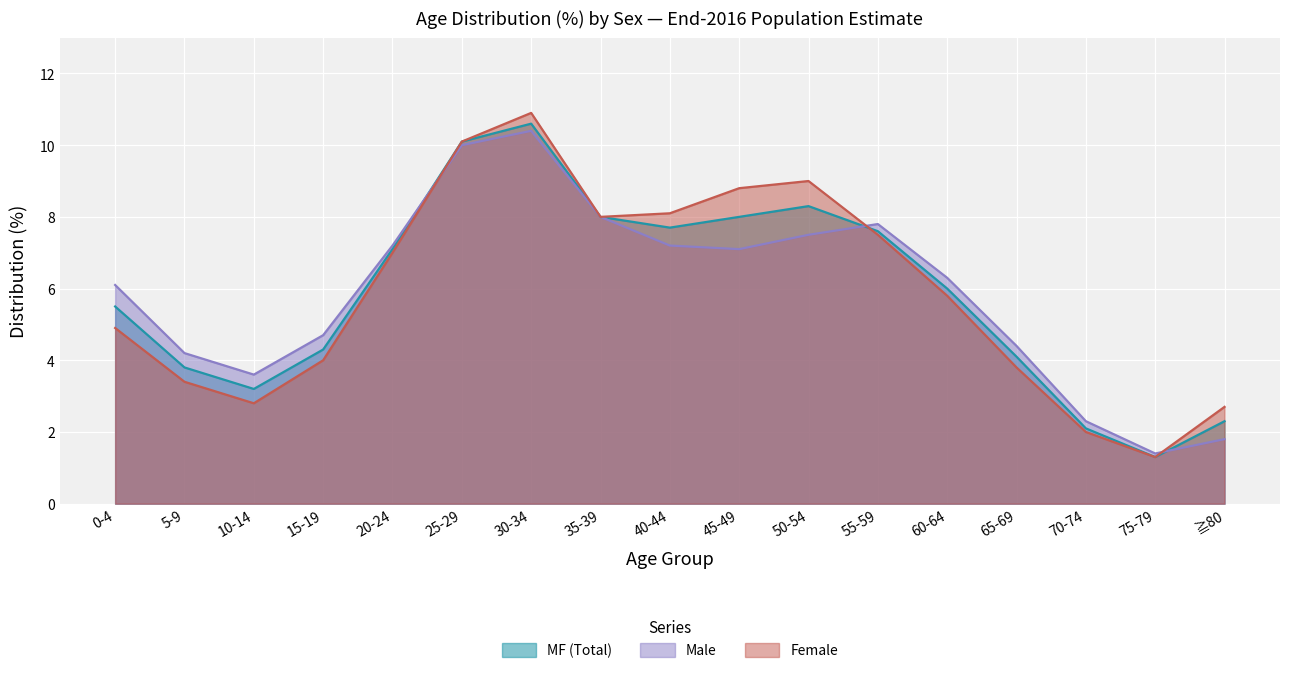

What is the label of the 15th point from the right?

10-14